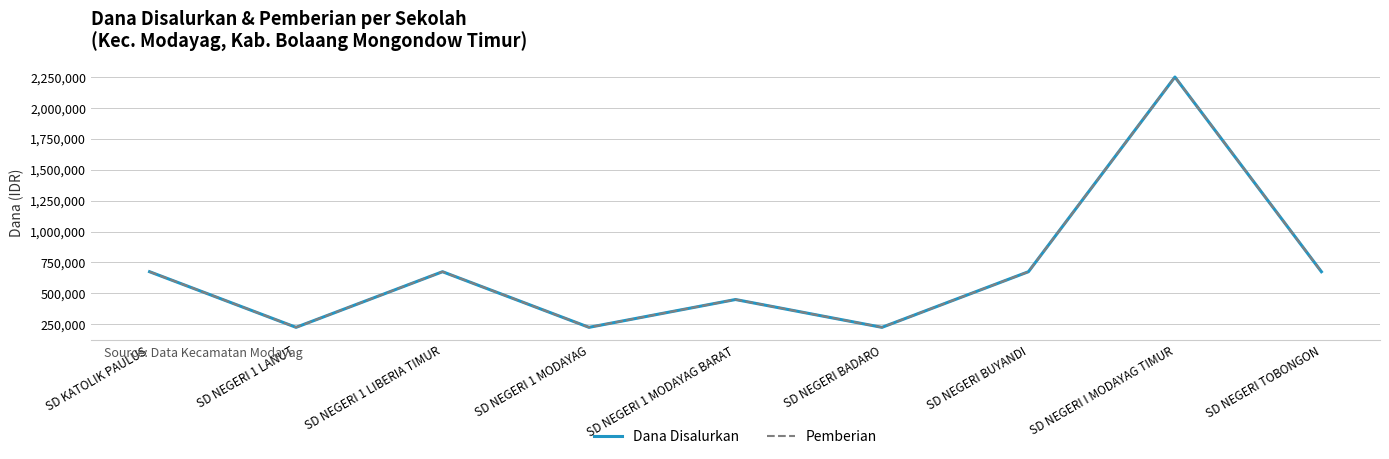

Which has a higher value, SD NEGERI 1 LANUT or SD KATOLIK PAULUS?

SD KATOLIK PAULUS